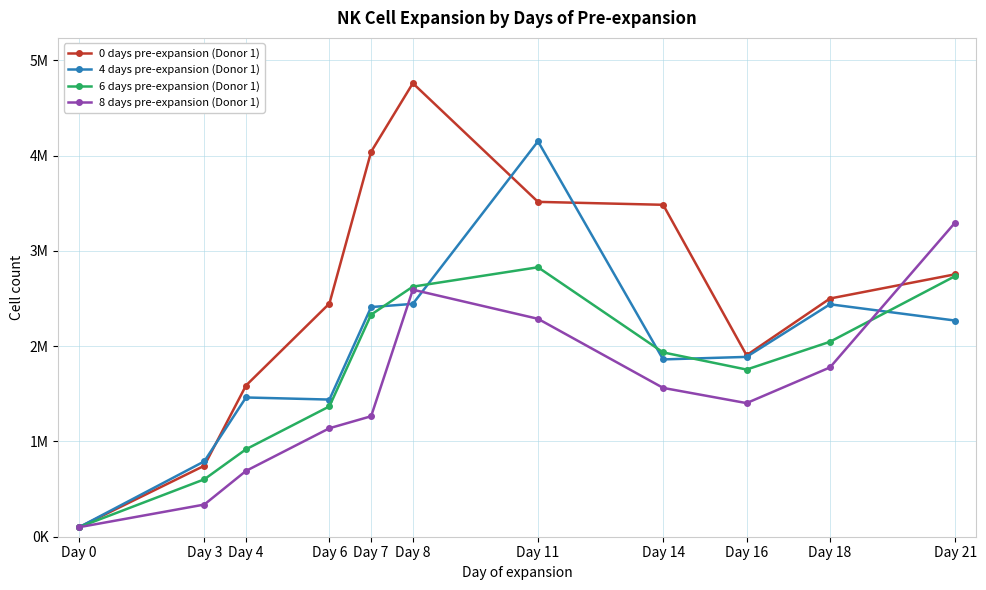

What are all the series names shown in the legend?

0 days pre-expansion (Donor 1), 4 days pre-expansion (Donor 1), 6 days pre-expansion (Donor 1), 8 days pre-expansion (Donor 1)